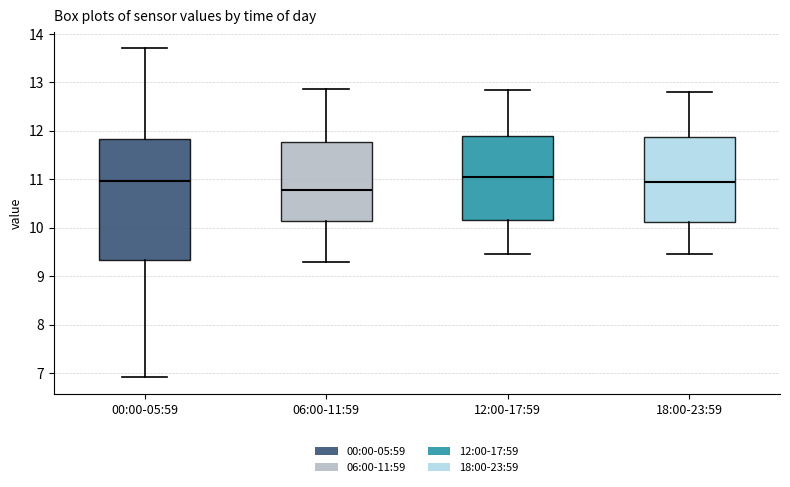

Reading left to right, transcribe this box plot: for each box, give where its median line is, the range the box spans, and where its two whiskers end, as read against the y-axis. The values are not printed on the chart, so give them approximately, as read against the axis.

00:00-05:59: median 11.0, box 9.3 to 11.8, whiskers 6.9 to 13.7
06:00-11:59: median 10.8, box 10.1 to 11.8, whiskers 9.3 to 12.9
12:00-17:59: median 11.1, box 10.2 to 11.9, whiskers 9.5 to 12.9
18:00-23:59: median 11.0, box 10.1 to 11.9, whiskers 9.5 to 12.8